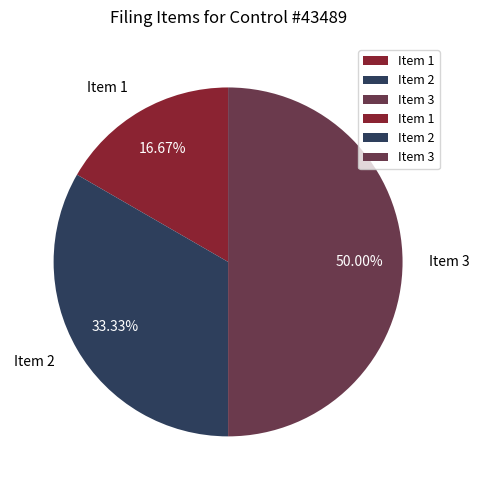

To the nearest percent, what portion does Item 1 represent?

17%